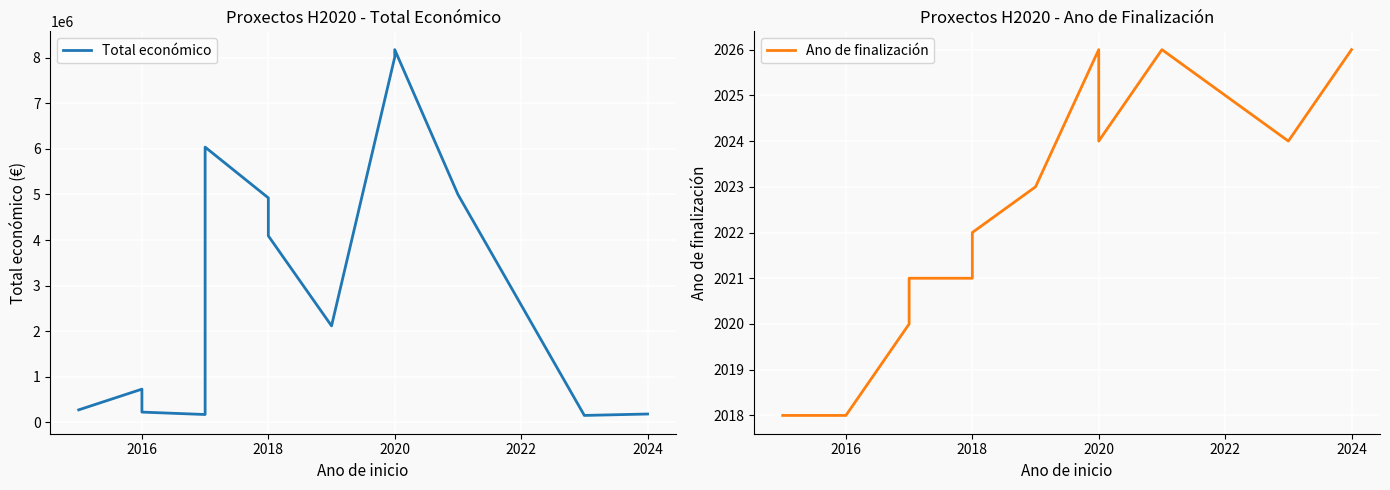

What is the minimum value for Ano de finalización?

2018